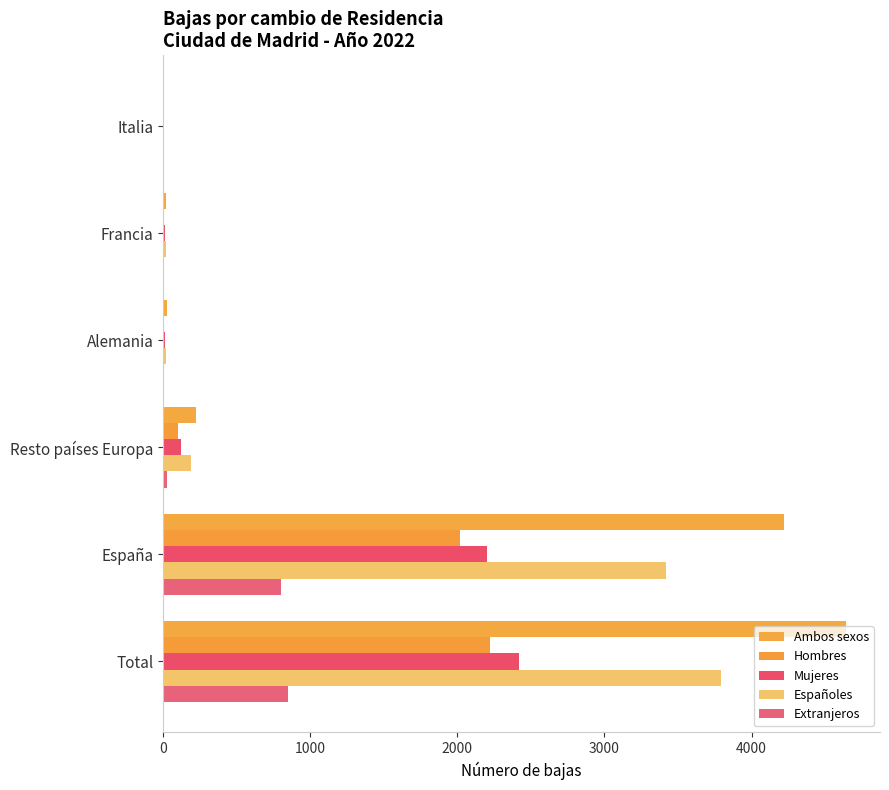

How many data points does each series have?

6